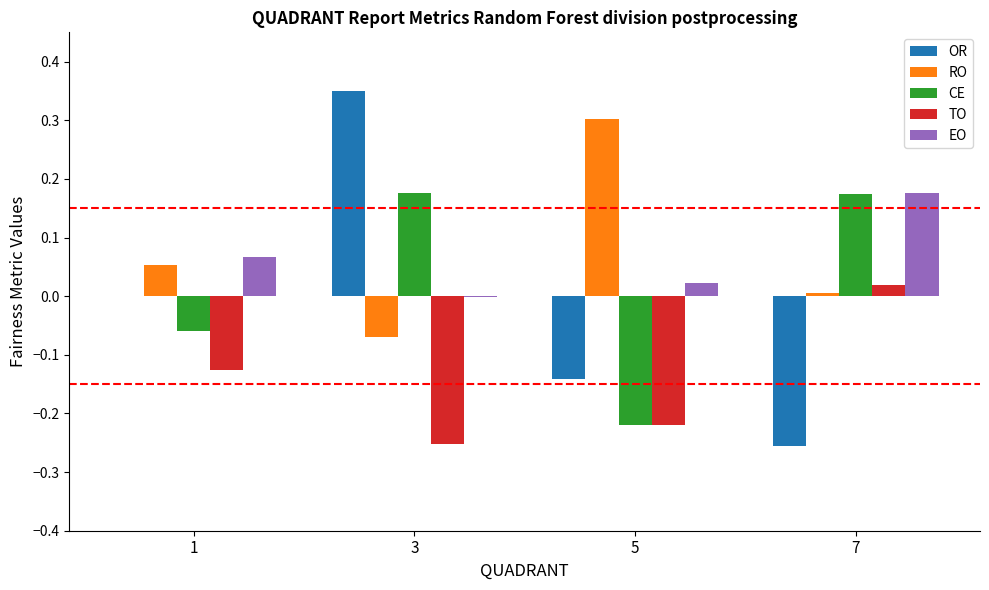

Where is TO nearest to the value 0?

7